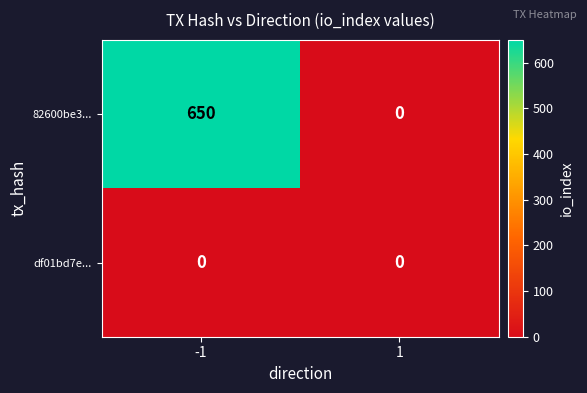

Reading left to right, what are all the values shown in this chart?

82600be3...: -1=650	1=0
df01bd7e...: -1=0	1=0